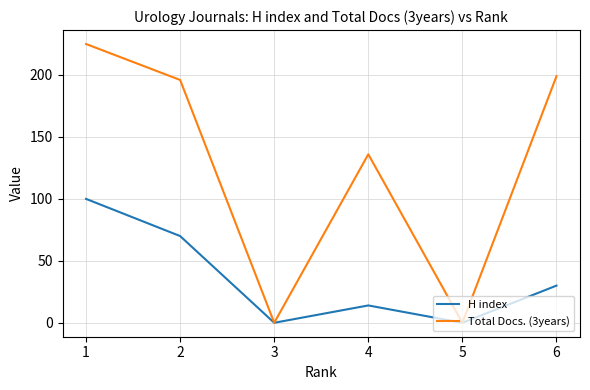

Reading left to right, extract all data points from this chart.

H index: 100	70	0	14	0	30
Total Docs. (3years): 225	196	0	136	0	199